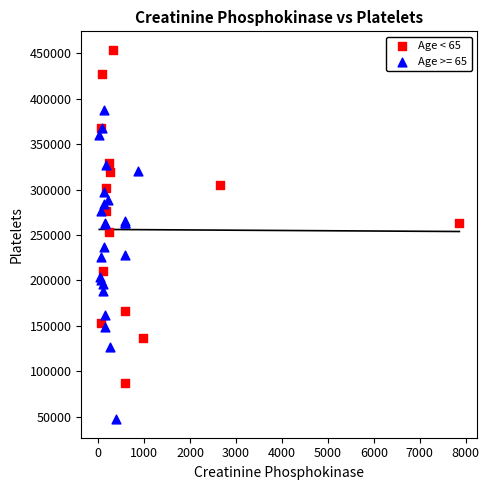

Which series reaches the minimum Y coordinate?

Age >= 65